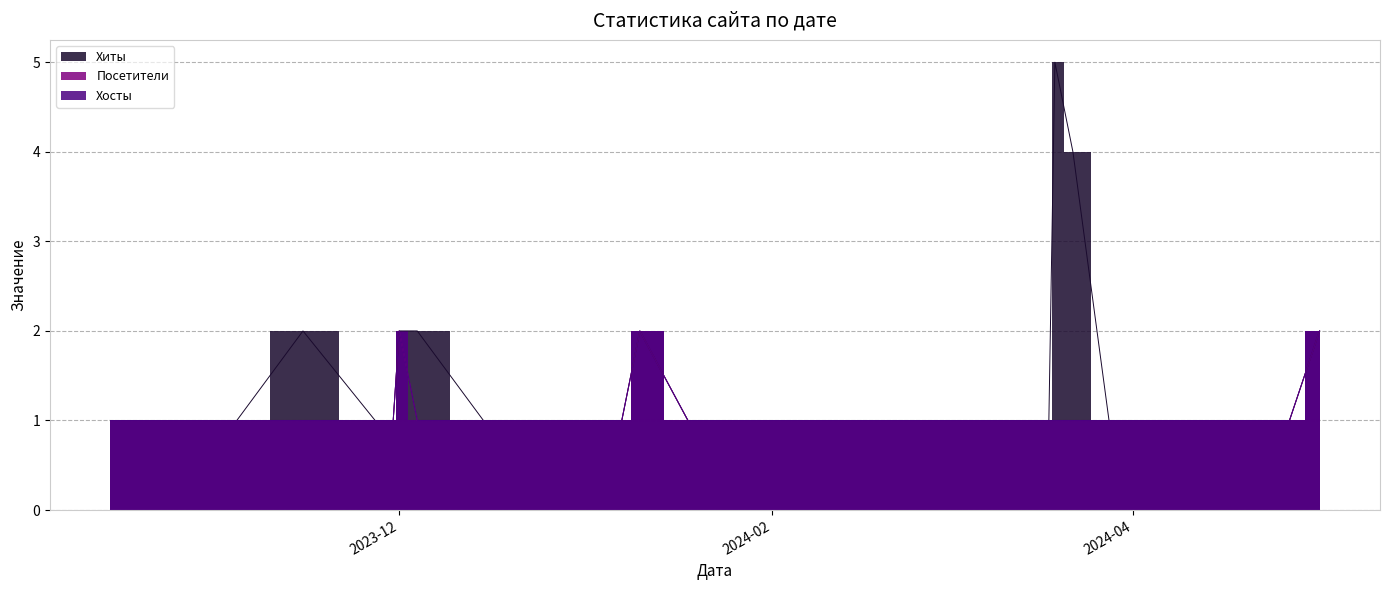

Is the value of Посетители at 2022-03-01 greater than the value of Хиты at 2022-02-15?

No